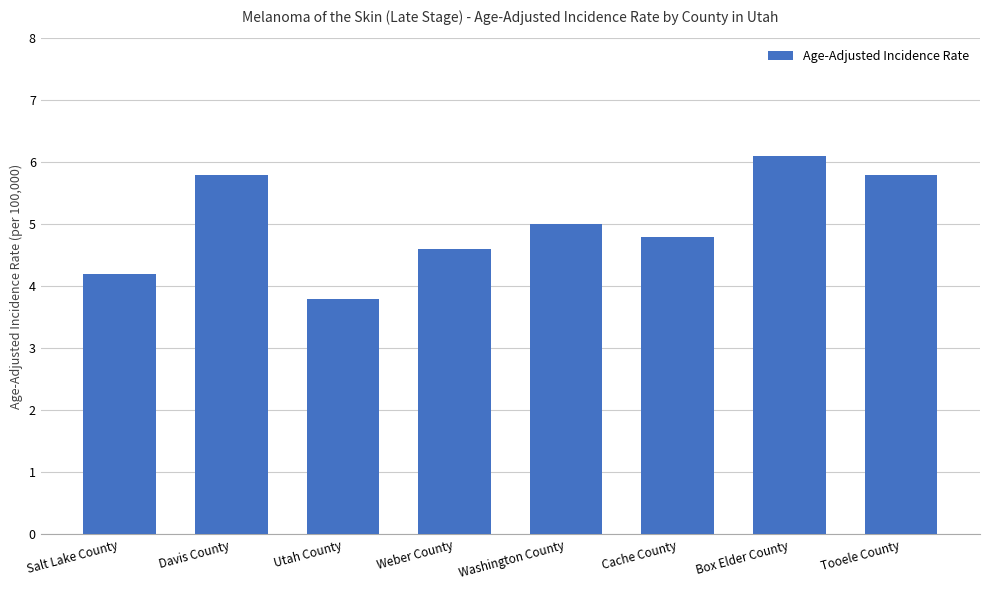

What is the change in value from Salt Lake County to Cache County?

+0.6